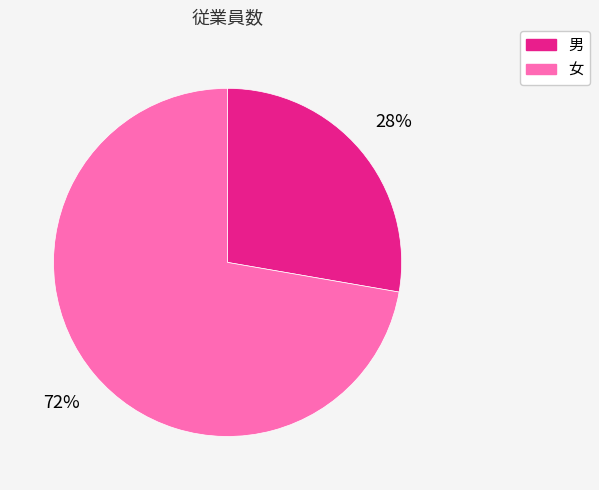

Which category has the biggest portion of the pie?

女